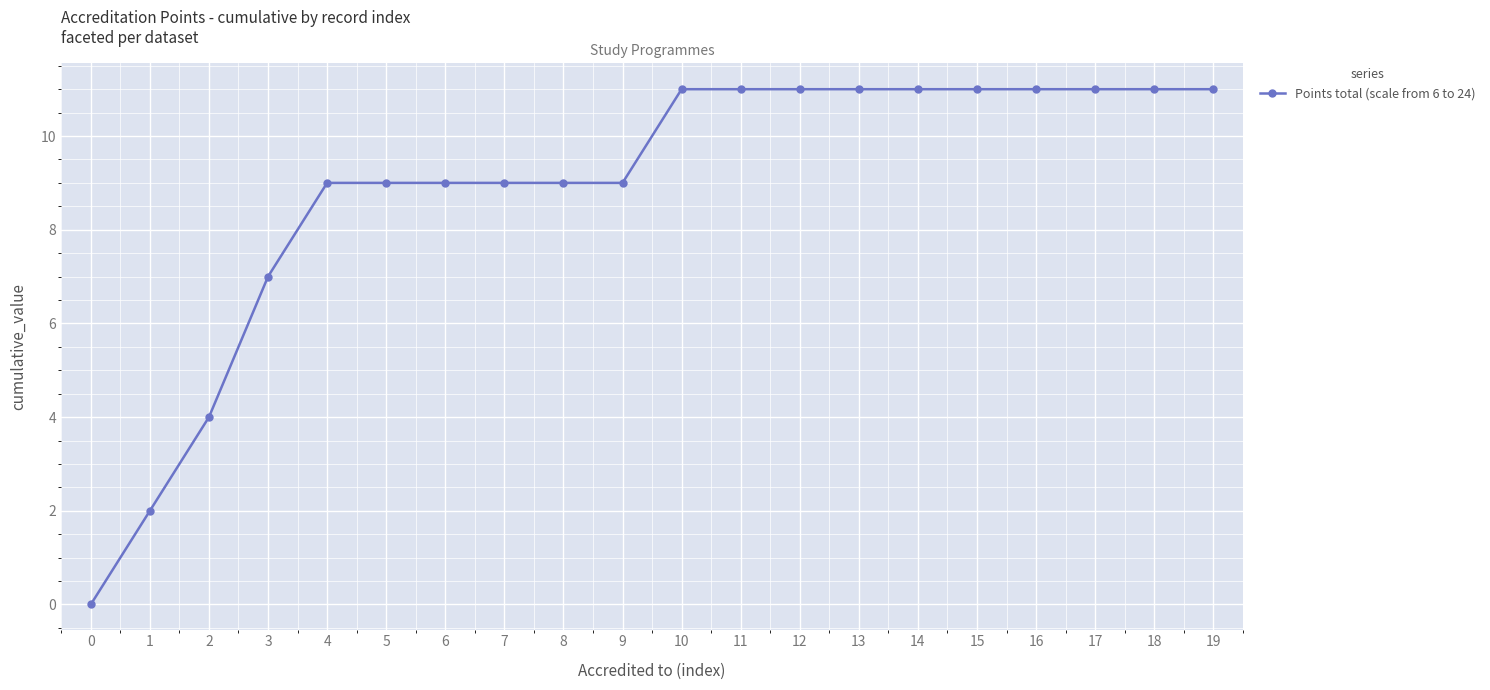

What is the change in value from 5 to 12?

+2